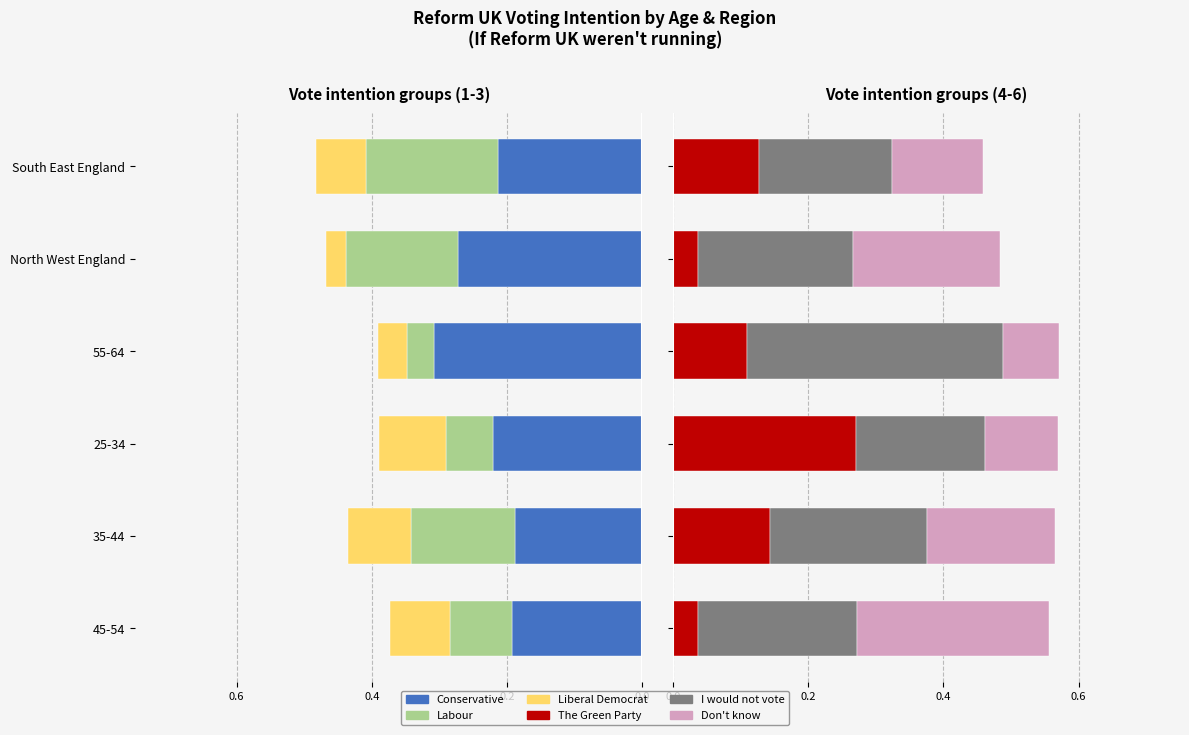

Reading right to left, list all the values displayed in this chart.

Conservative: -0.2	-0.3	-0.3	-0.2	-0.2	-0.2
Labour: -0.2	-0.2	-0.0	-0.1	-0.2	-0.1
Liberal Democrat: -0.1	-0.0	-0.0	-0.1	-0.1	-0.1
The Green Party: 0.1	0.0	0.1	0.3	0.1	0.0
I would not vote: 0.2	0.2	0.4	0.2	0.2	0.2
Don't know: 0.1	0.2	0.1	0.1	0.2	0.3